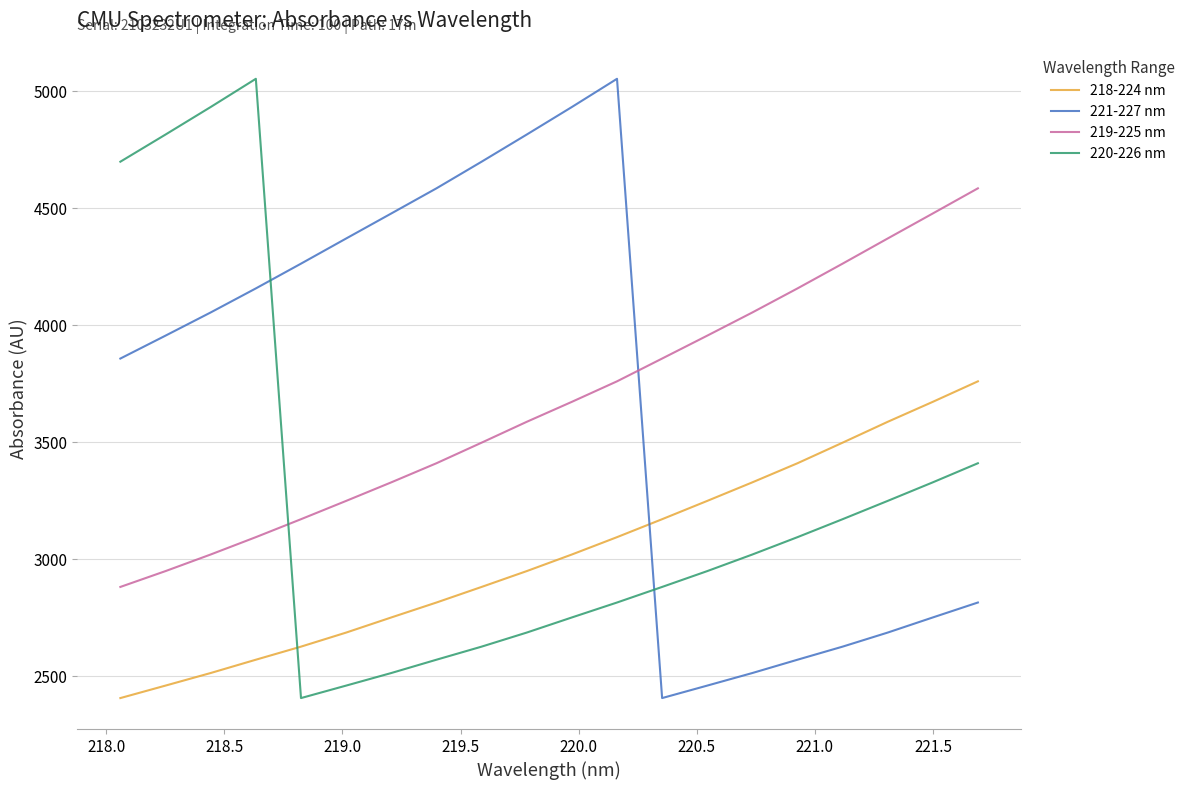

True or false: 220-226 nm and 219-225 nm cross at least once.

True